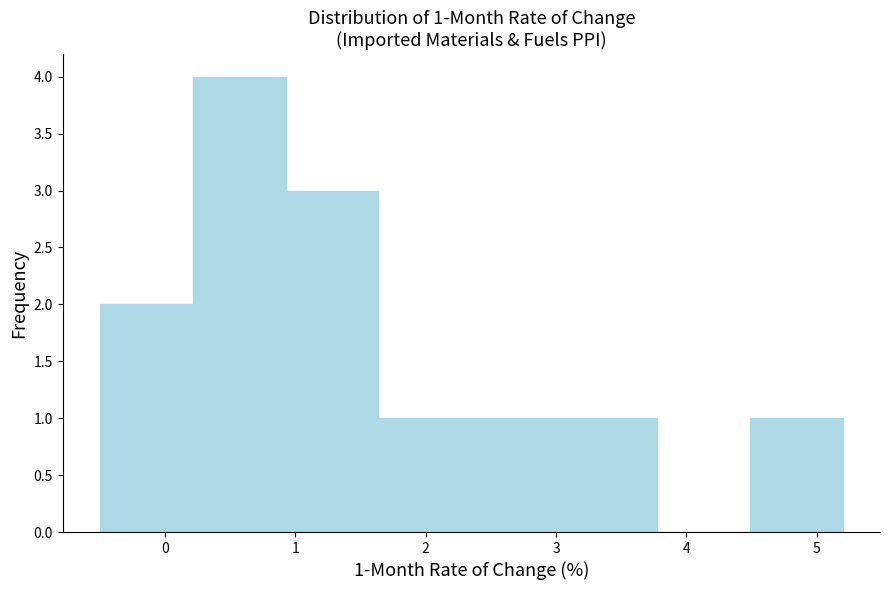

Over which range of the x-axis is the bar tallest?

0.2 to 0.9